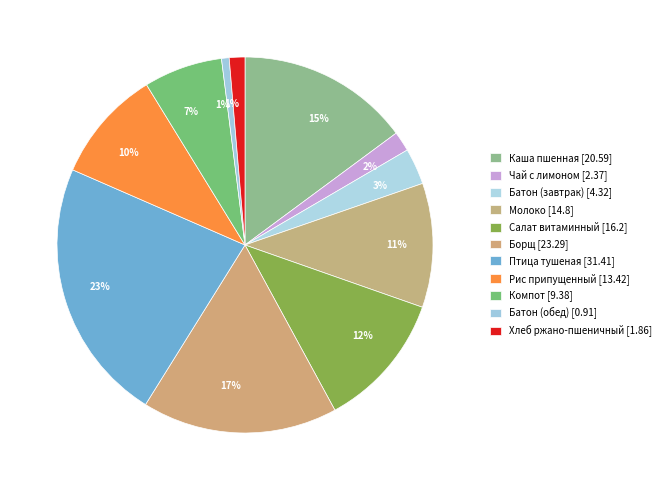

Count the number of slices in the pie.

11